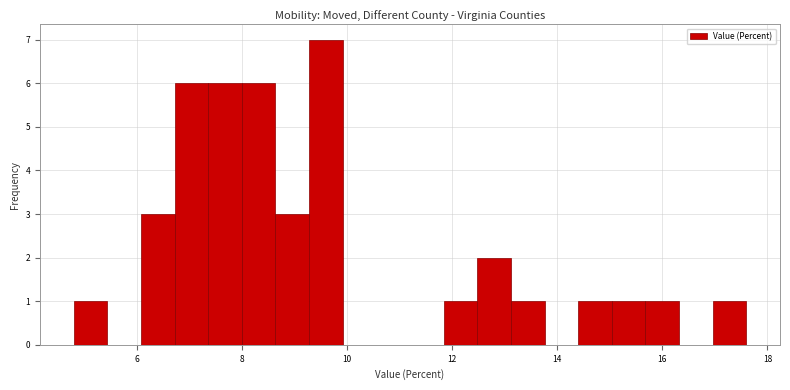

Read against the x-axis, roughly where is the centre of the tallest bar?

9.6